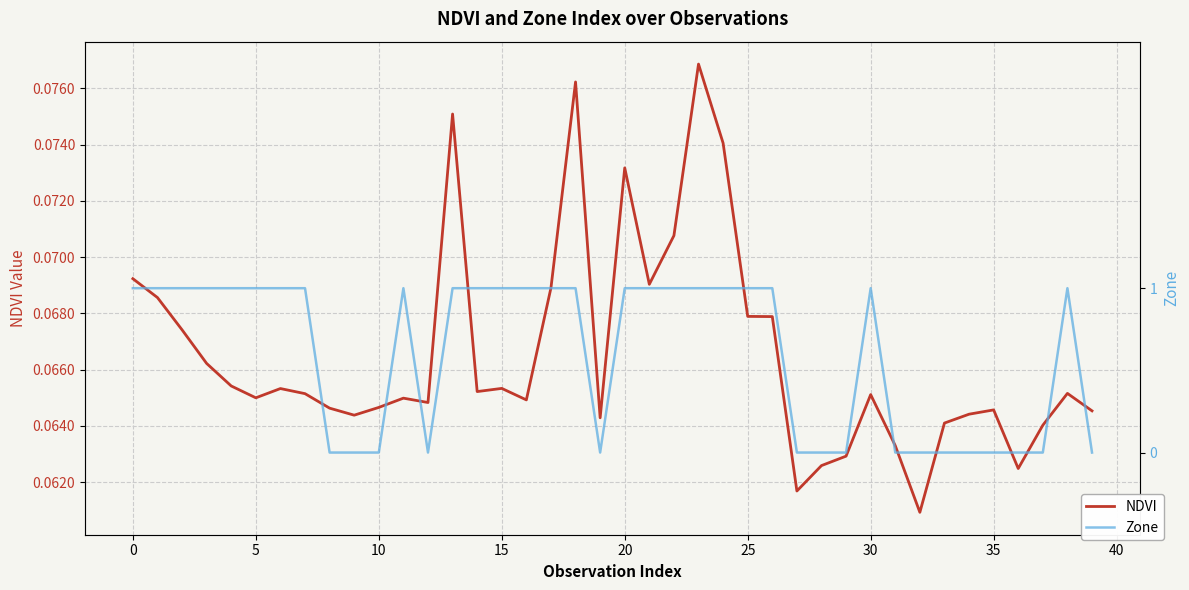

What is the label of the 1st point from the right?

39